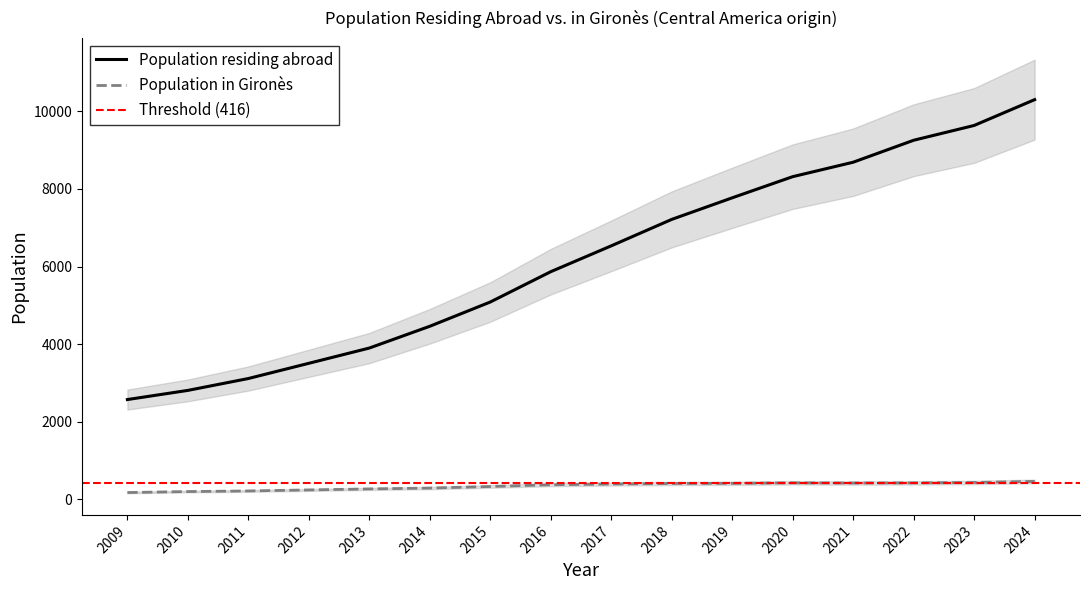

The Population in selected place series shows 656 at 2018. True or false?

False